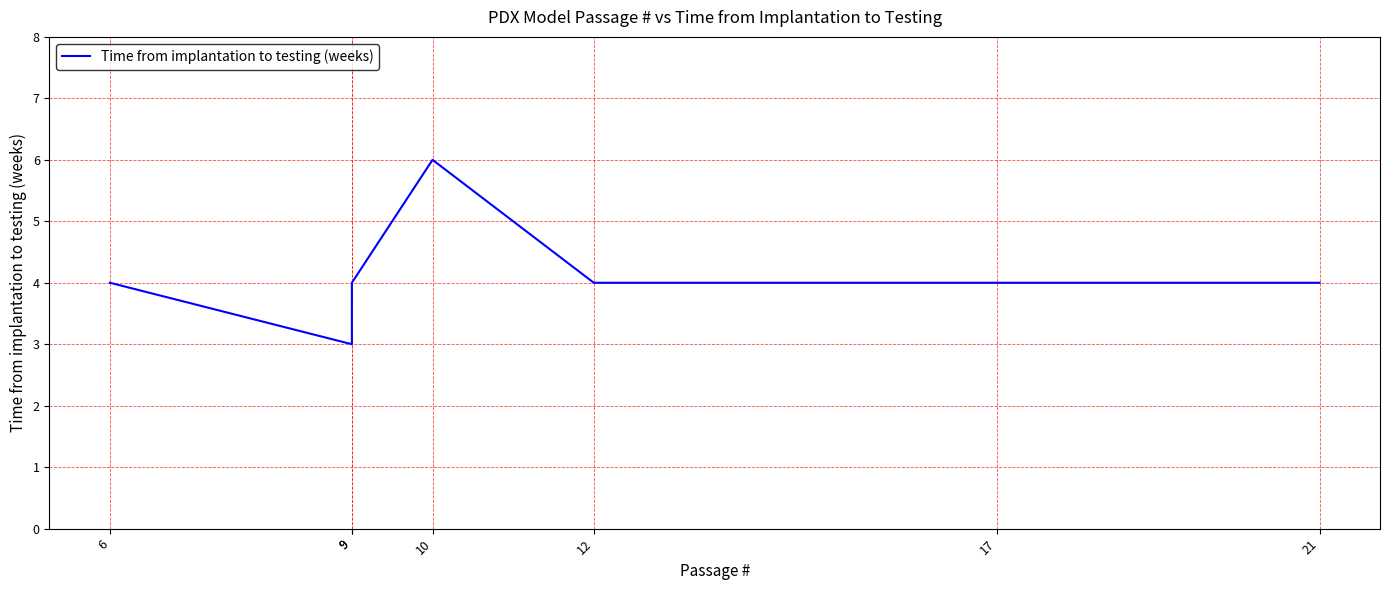

What is the sum of all values?

29